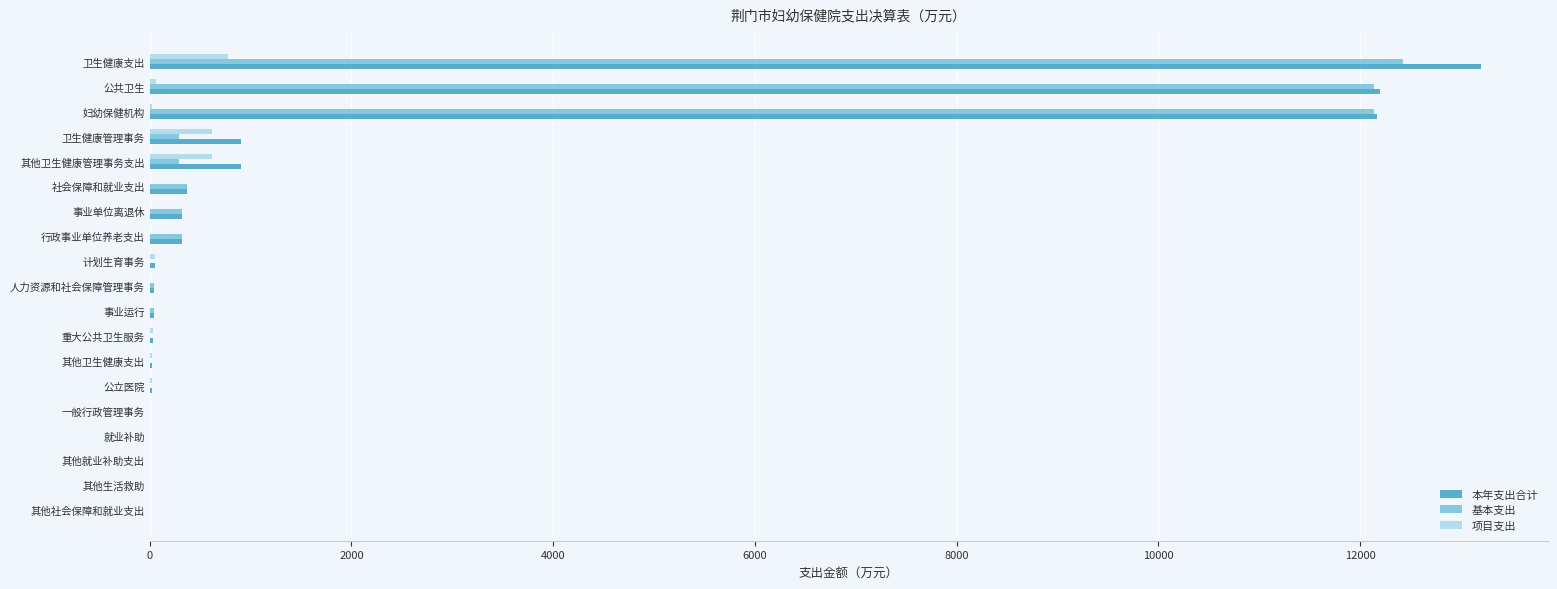

The 基本支出 series shows -8056.4 at 就业补助. True or false?

False